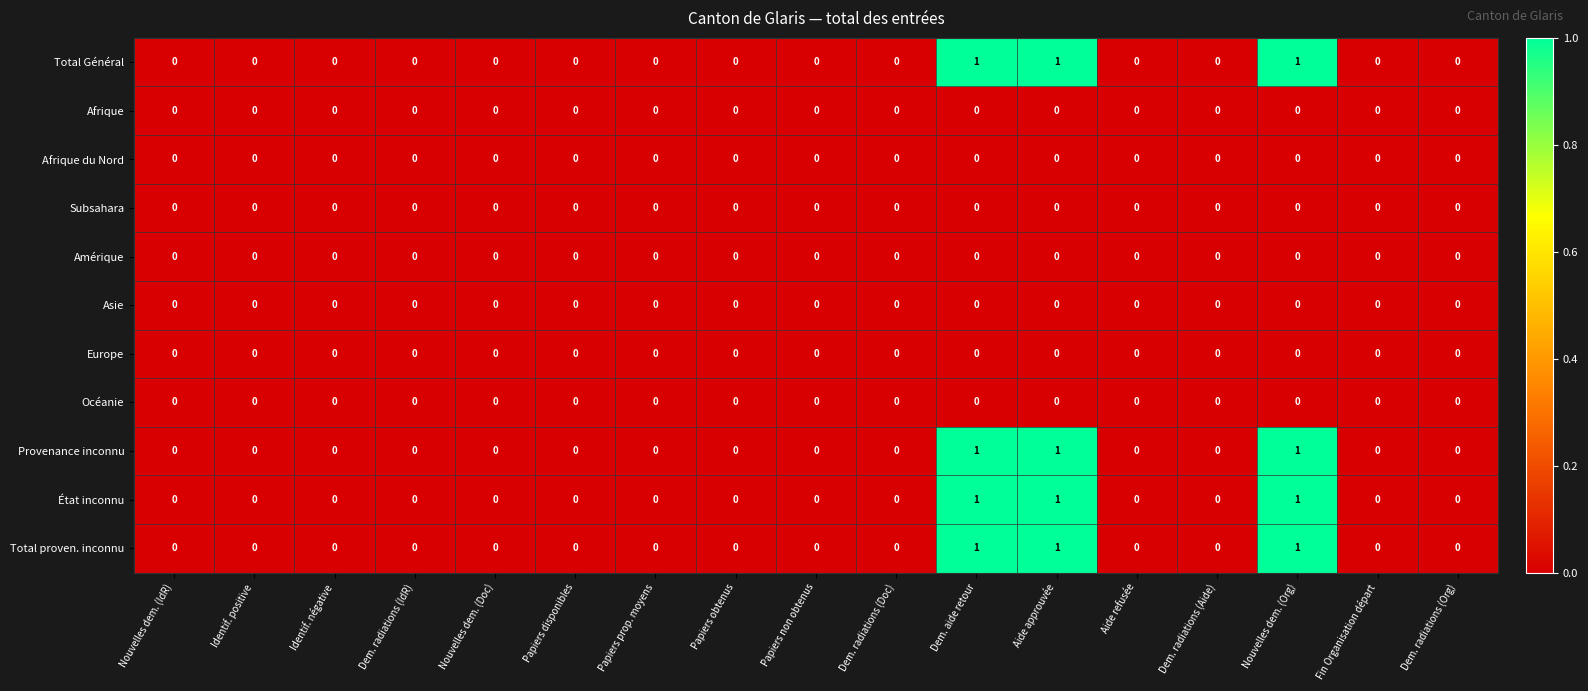

Is it true that Total Général equals 0 at Dem. radiations (Org)?

True